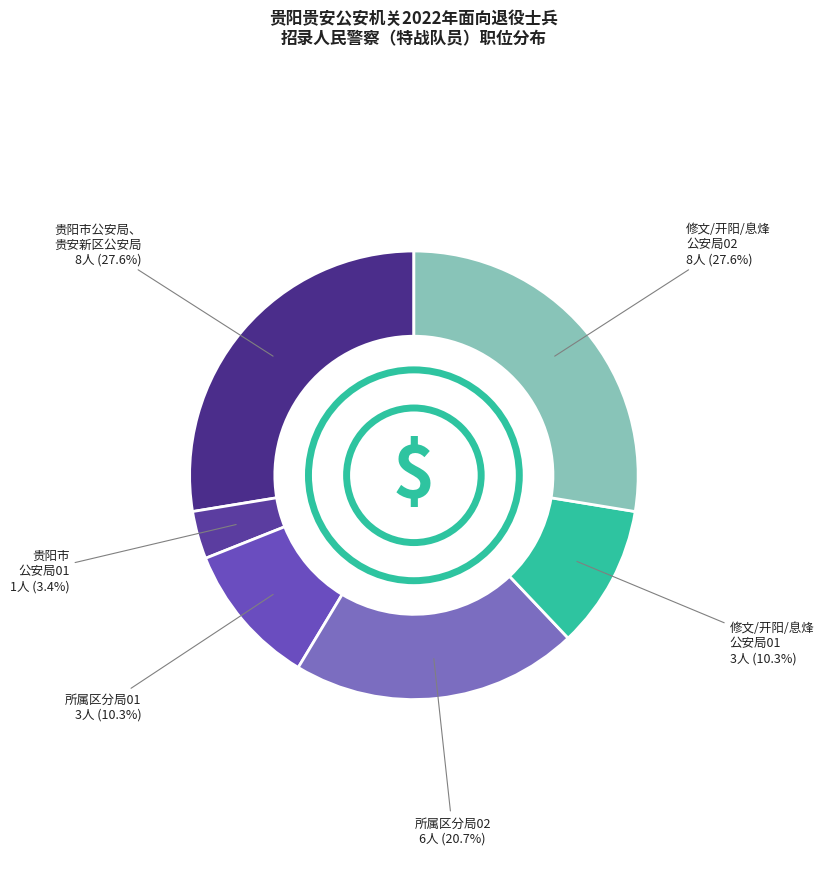

Count the number of slices in the pie.

6